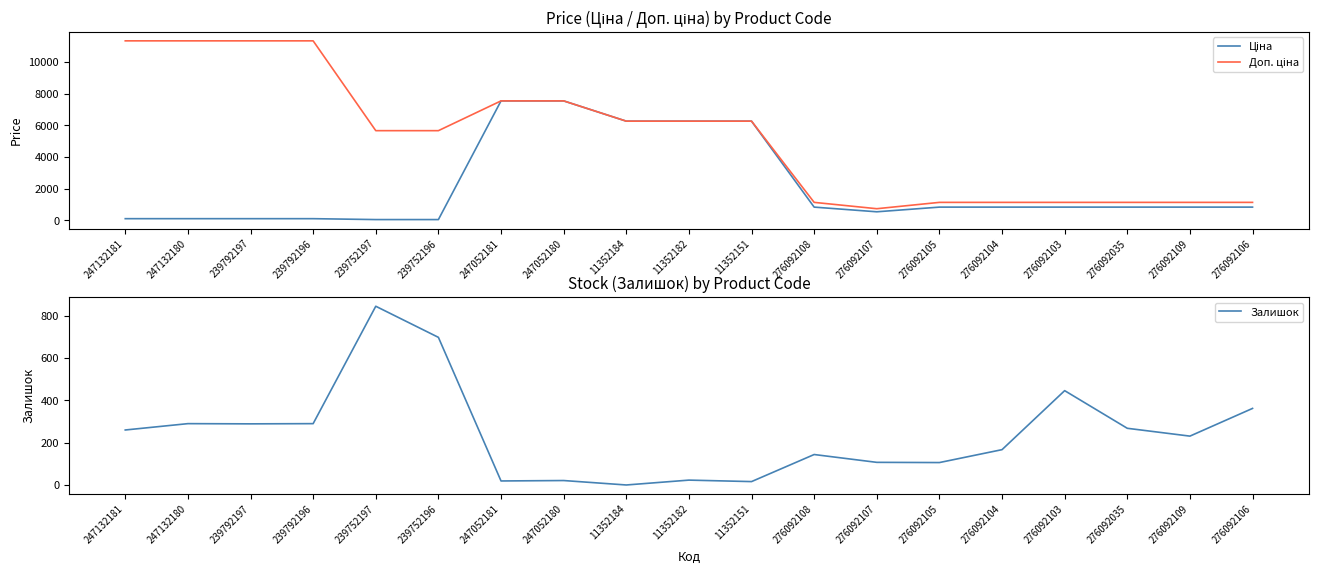

Which label corresponds to the smallest value in the chart?

11352184